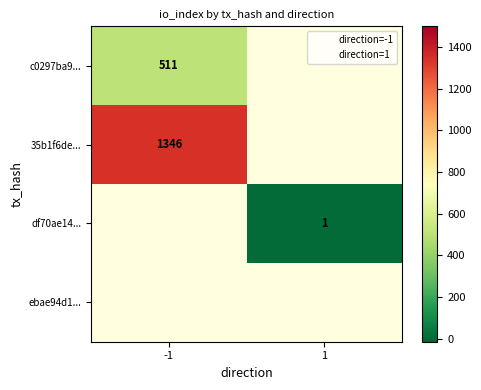

What is the maximum value shown in the chart?

1346.0